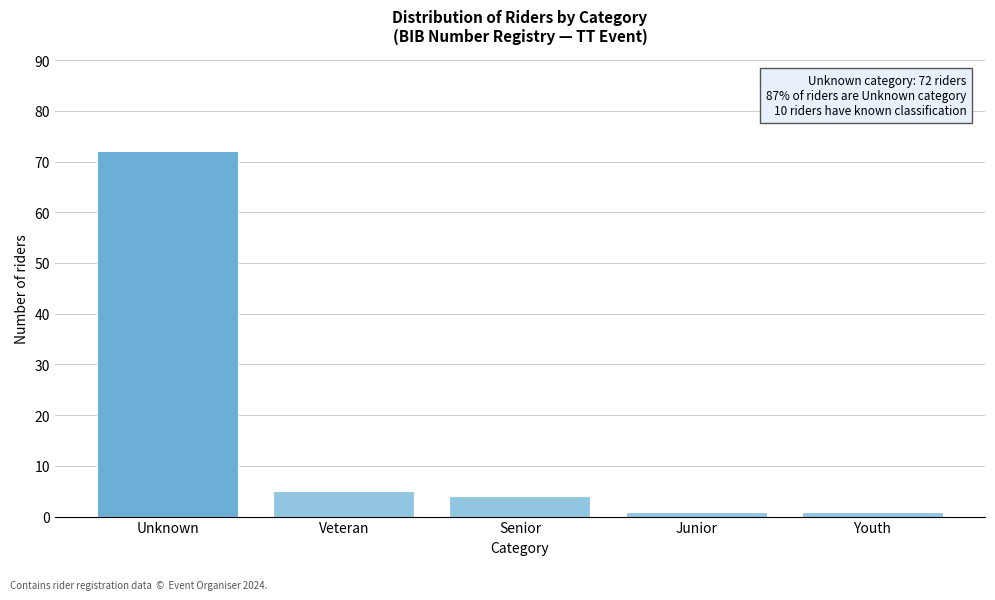

Reading left to right, what are all the values shown in this chart?

72	5	4	1	1